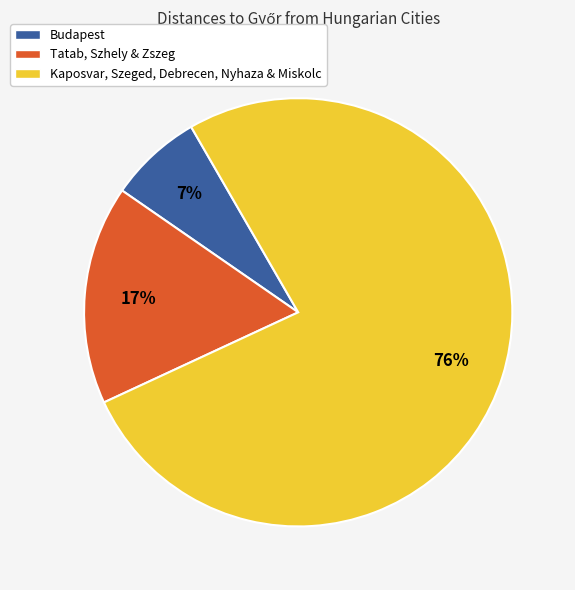

Count the number of slices in the pie.

3